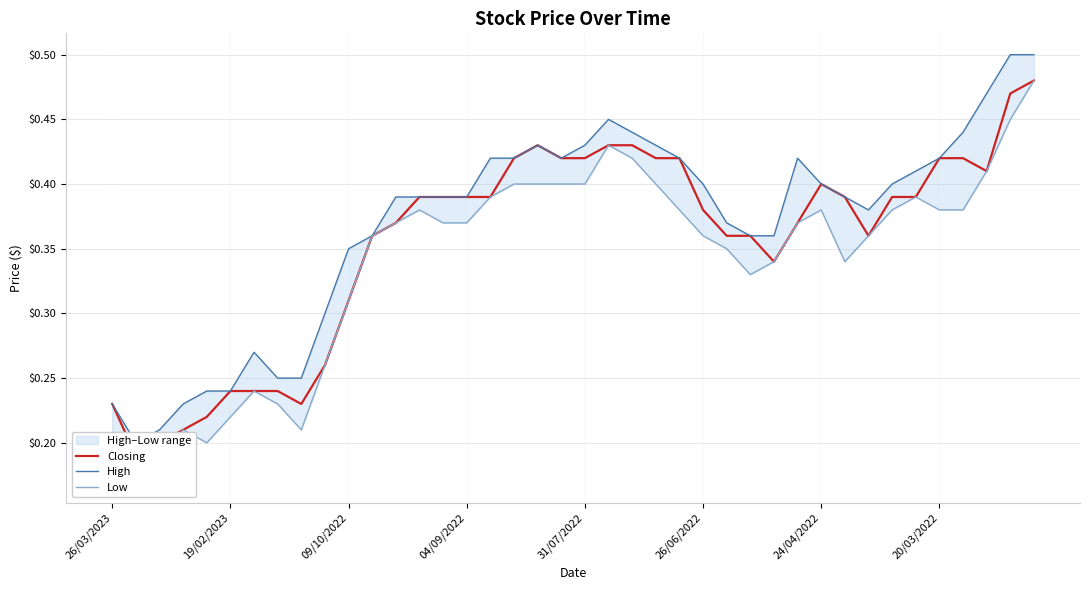

At which category is the sum across all series the highest?

39